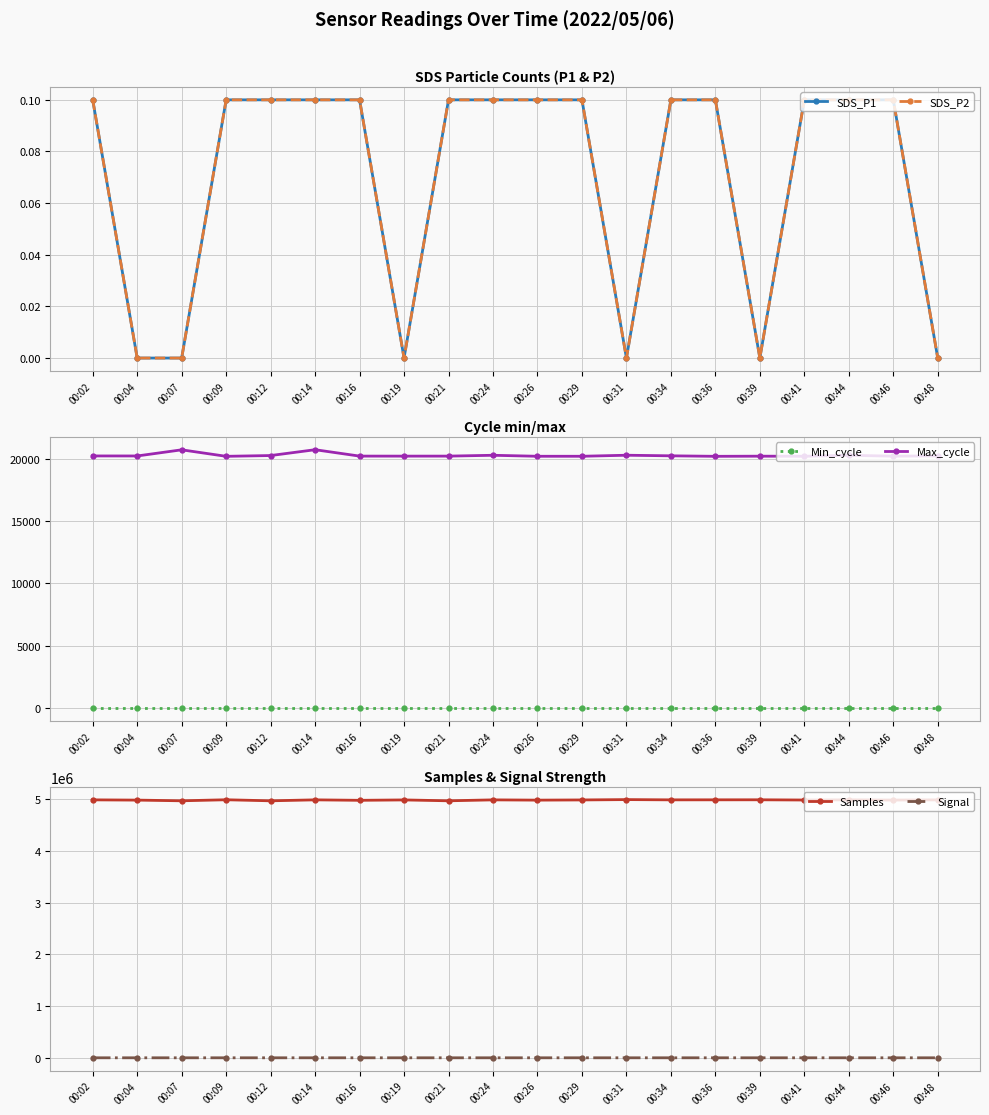

What is the total value across all series at 00:44?

5004777.2